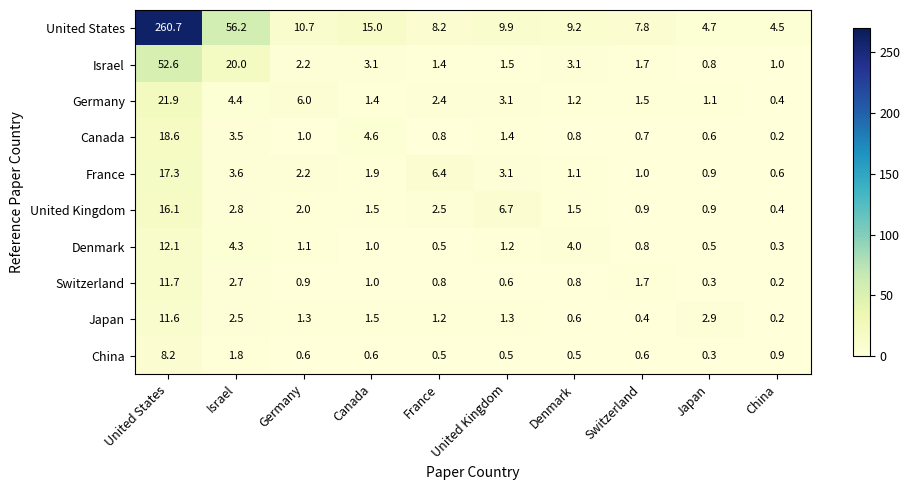

Which series has the largest total across all categories?

United States